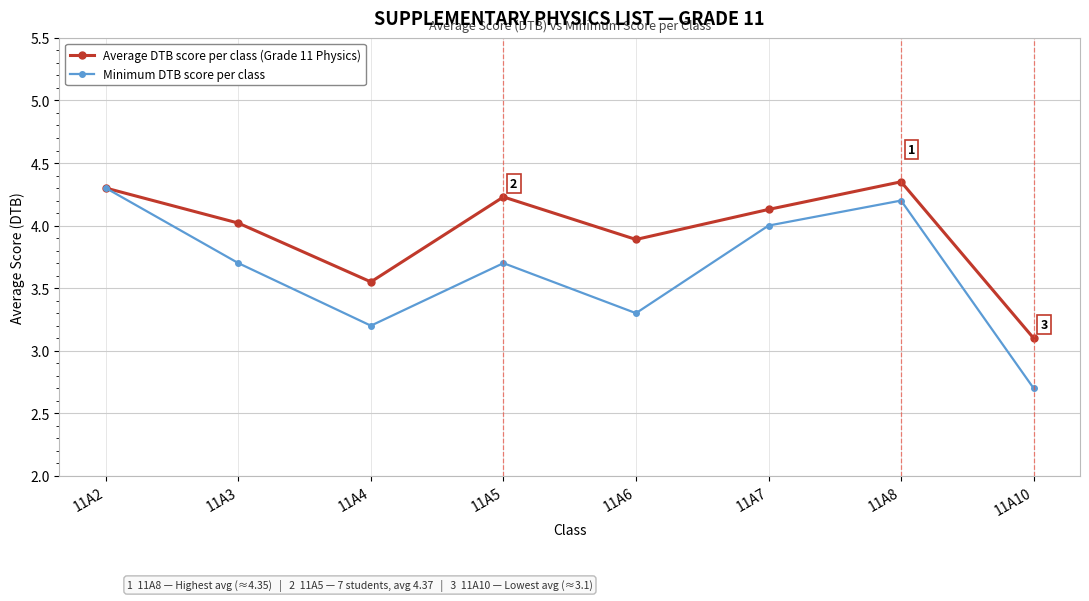

At which category does Minimum DTB score per class reach its first local peak?

11A5